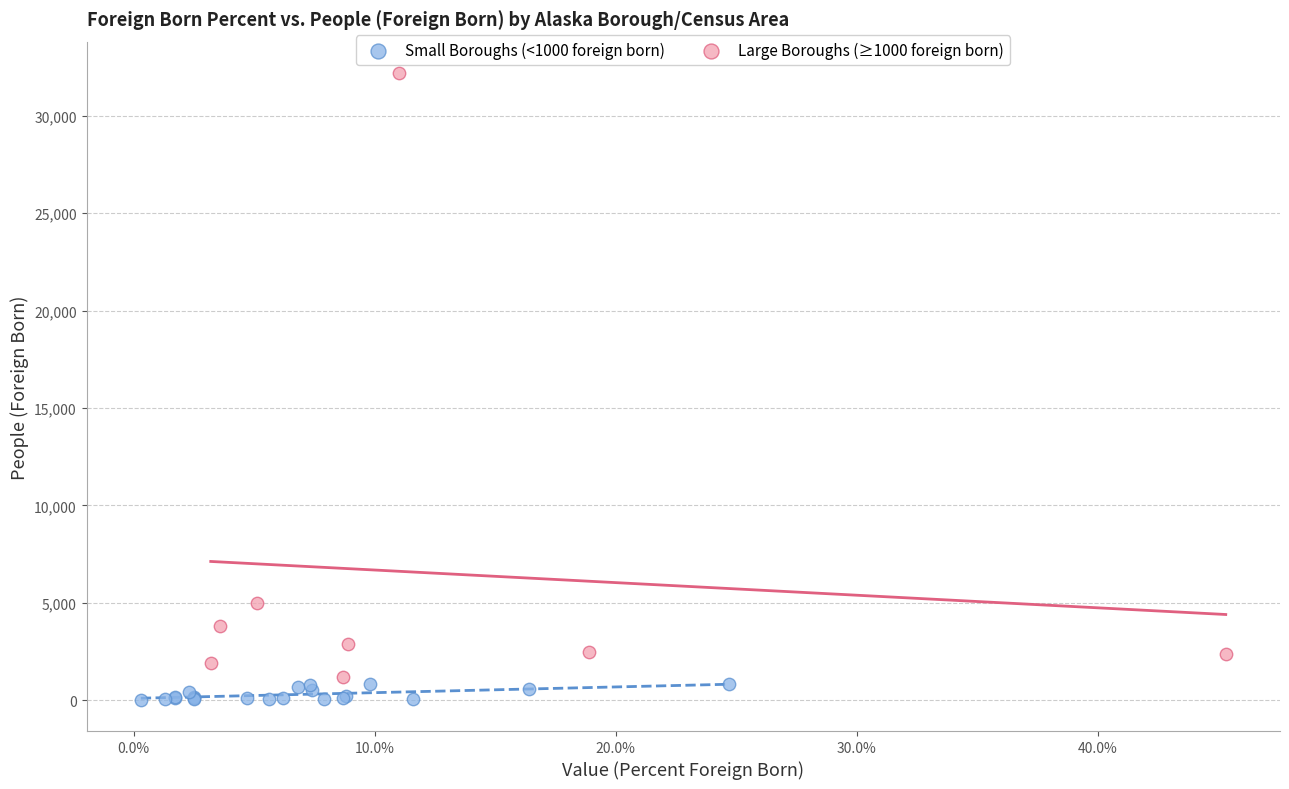

Which series reaches the minimum Y coordinate?

Small Boroughs (<1000 foreign born)